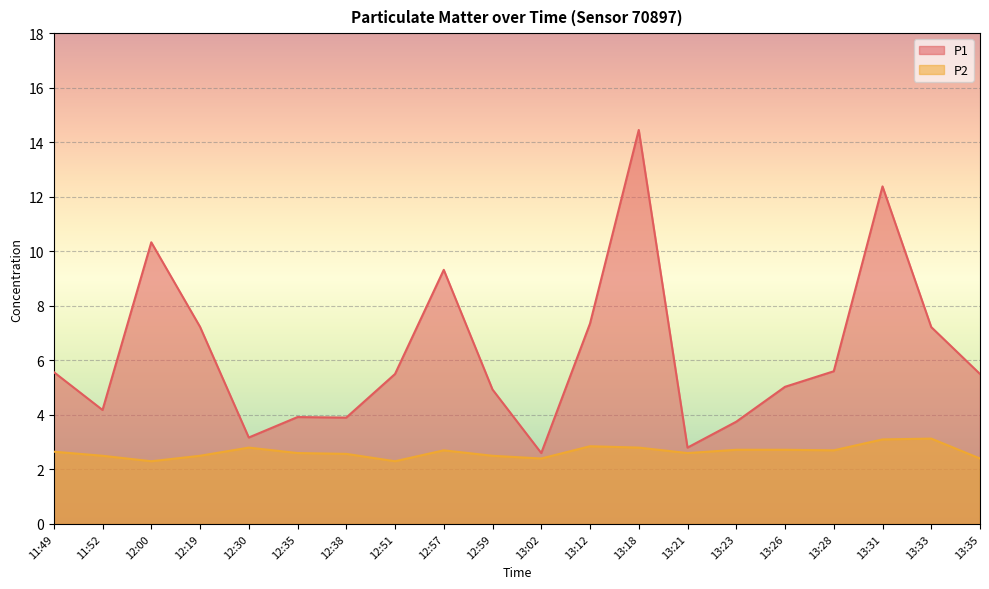

What position from the left is 11:49?

1